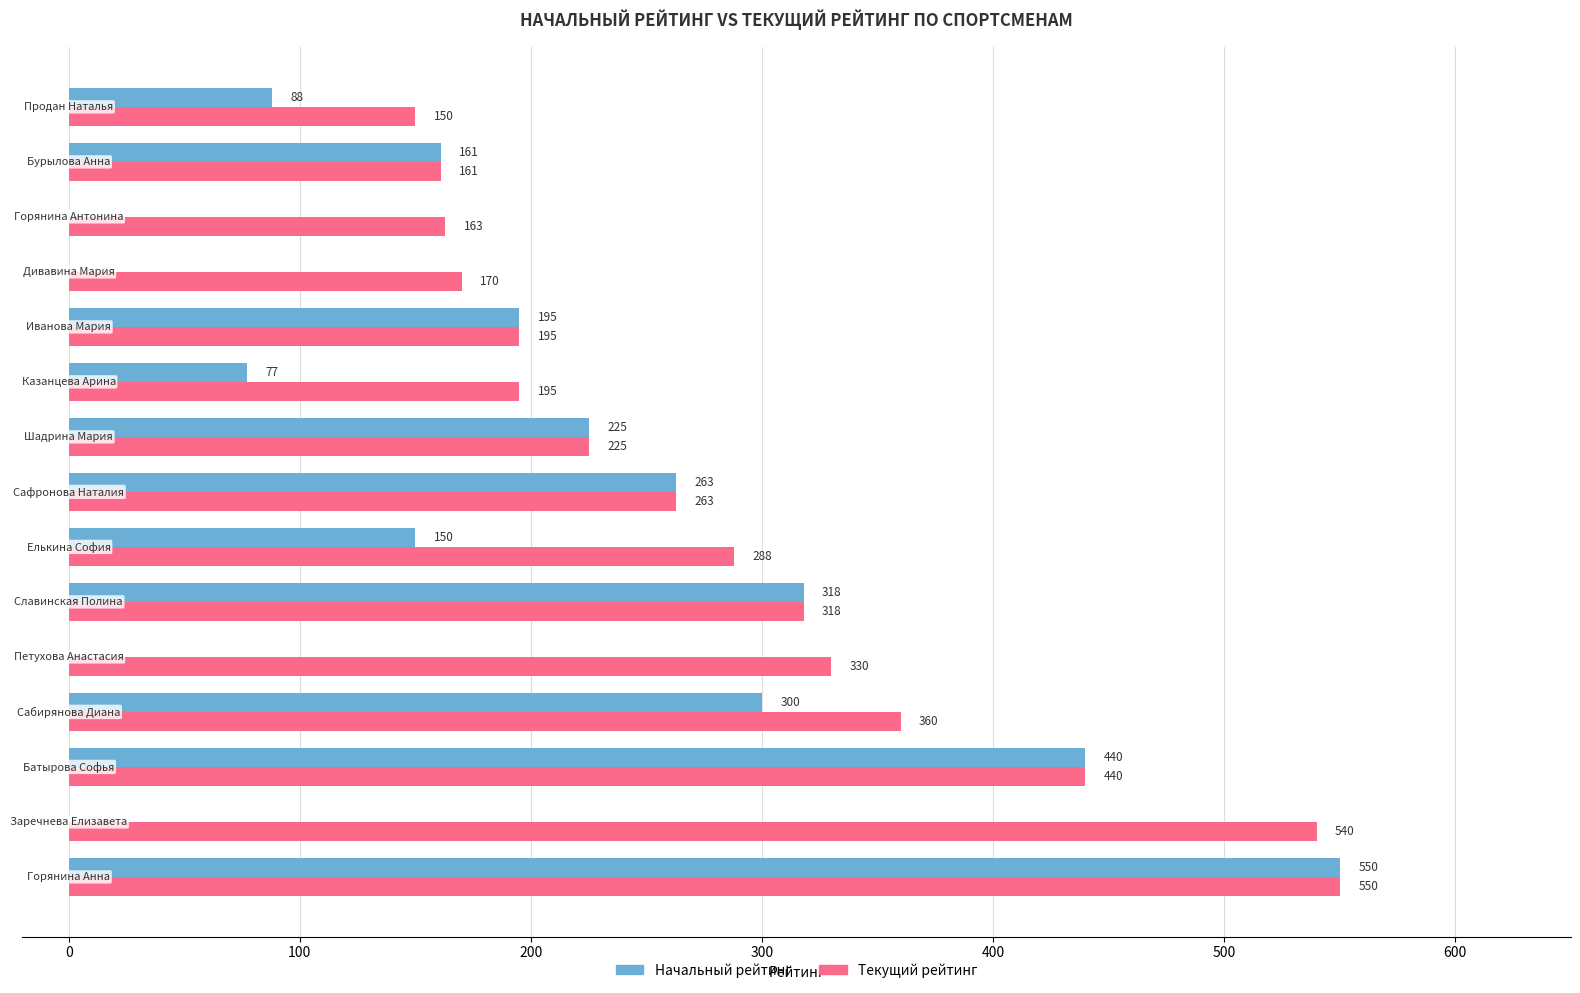

What is the maximum value for Начальный рейтинг?

550